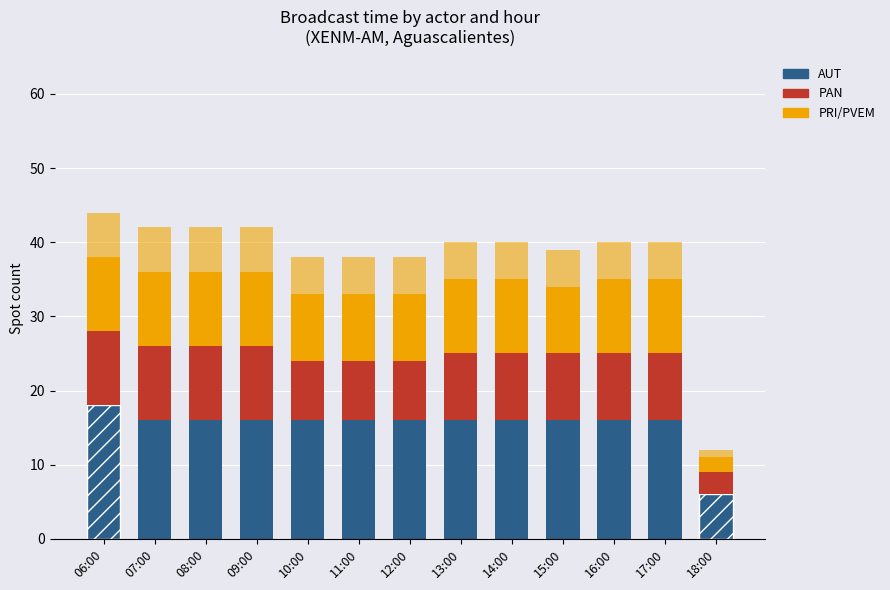

Count the number of data series in this chart.

4